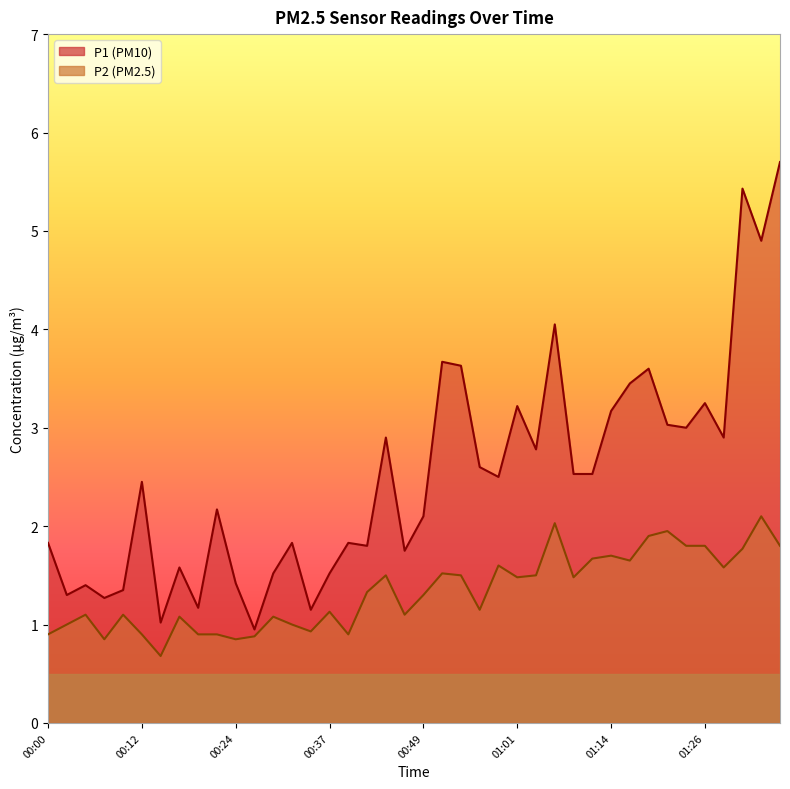

Reading left to right, list all the values displayed in this chart.

P1: 00:00=1.8	00:02=1.3	00:05=1.4	00:07=1.3	00:10=1.4	00:12=2.5	00:15=1.0	00:17=1.6	00:20=1.2	00:22=2.2	00:24=1.4	00:27=0.9	00:29=1.5	00:32=1.8	00:34=1.1	00:37=1.5	00:39=1.8	00:42=1.8	00:44=2.9	00:47=1.8	00:49=2.1	00:51=3.7	00:54=3.6	00:56=2.6	00:59=2.5	01:01=3.2	01:04=2.8	01:06=4.0	01:09=2.5	01:11=2.5	01:14=3.2	01:16=3.5	01:18=3.6	01:21=3.0	01:23=3.0	01:26=3.2	01:28=2.9	01:31=5.4	01:33=4.9	01:36=5.7
P2: 00:00=0.9	00:02=1.0	00:05=1.1	00:07=0.8	00:10=1.1	00:12=0.9	00:15=0.7	00:17=1.1	00:20=0.9	00:22=0.9	00:24=0.8	00:27=0.9	00:29=1.1	00:32=1.0	00:34=0.9	00:37=1.1	00:39=0.9	00:42=1.3	00:44=1.5	00:47=1.1	00:49=1.3	00:51=1.5	00:54=1.5	00:56=1.1	00:59=1.6	01:01=1.5	01:04=1.5	01:06=2.0	01:09=1.5	01:11=1.7	01:14=1.7	01:16=1.6	01:18=1.9	01:21=1.9	01:23=1.8	01:26=1.8	01:28=1.6	01:31=1.8	01:33=2.1	01:36=1.8